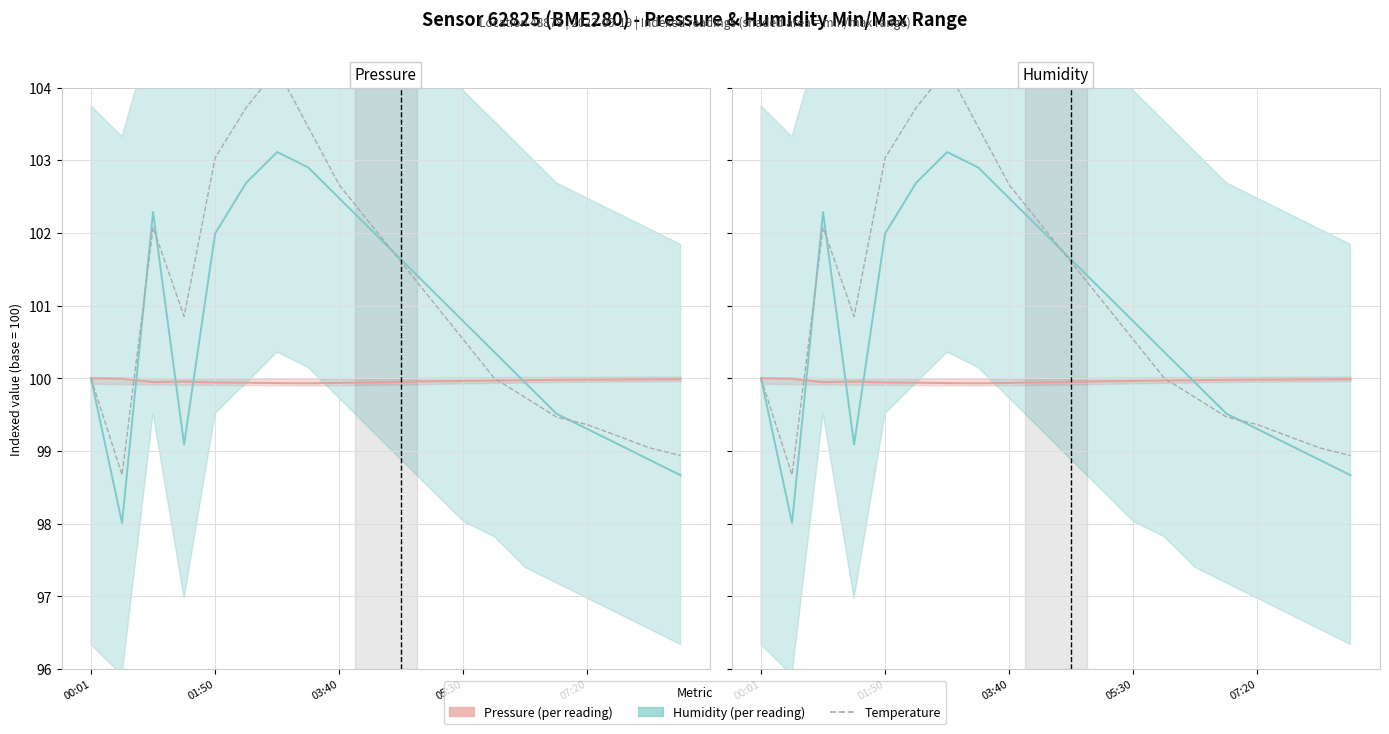

In Temperature (indexed), how many points are higher than both neighbors (excluding endpoints)?

2